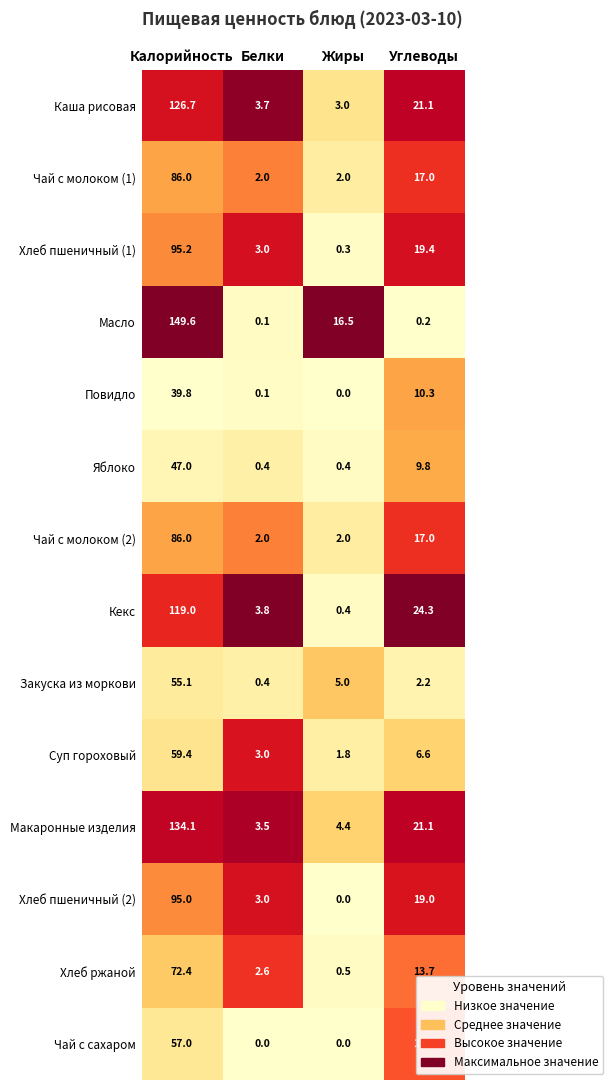

What is the maximum value shown in the chart?

149.6